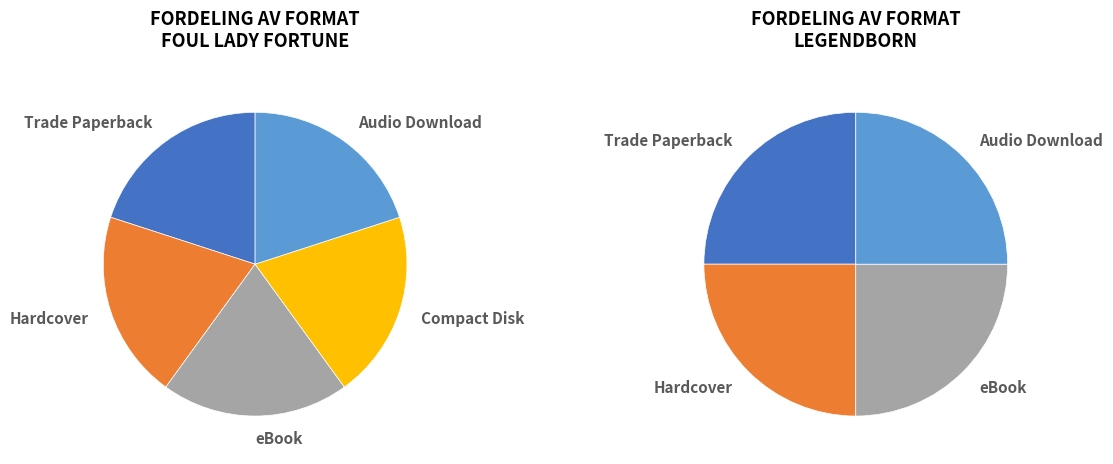

How many slices are in this pie chart?

5